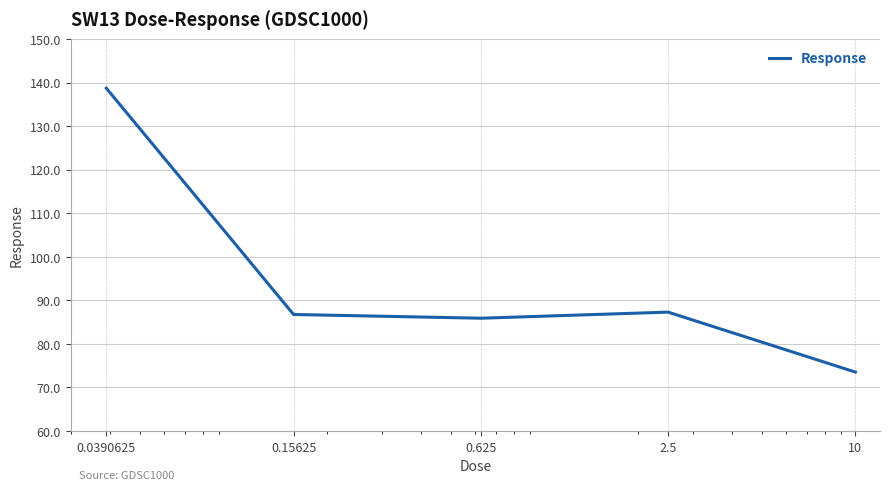

What is the difference between the second highest and minimum values?

13.8